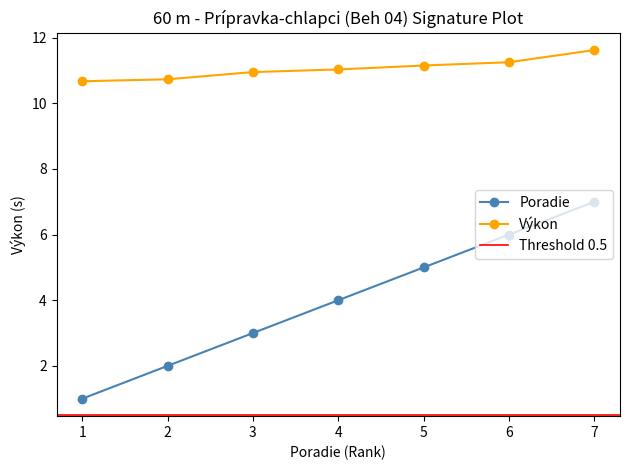

What is the value of the Výkon point at the 1st from the left?

10.7